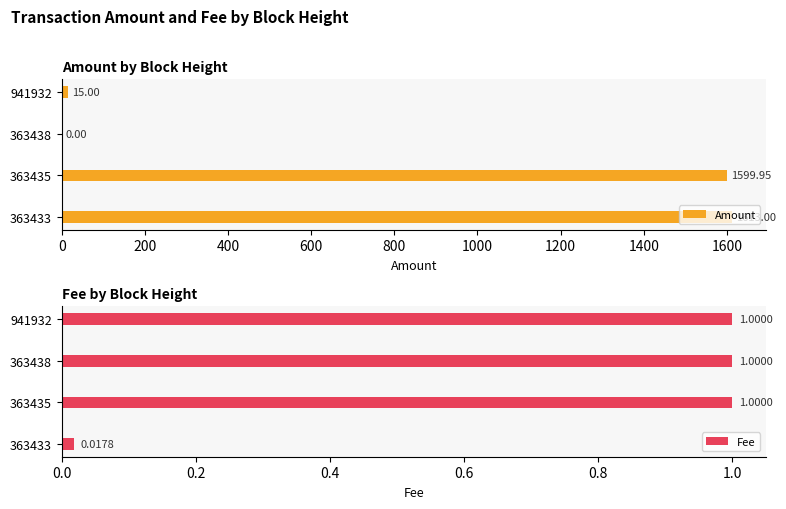

Reading right to left, what are all the values shown in this chart?

Amount: 600=15.0	400=0.0	200=1600.0	0=1613.0
Fee: 600=1.0	400=1.0	200=1.0	0=0.0